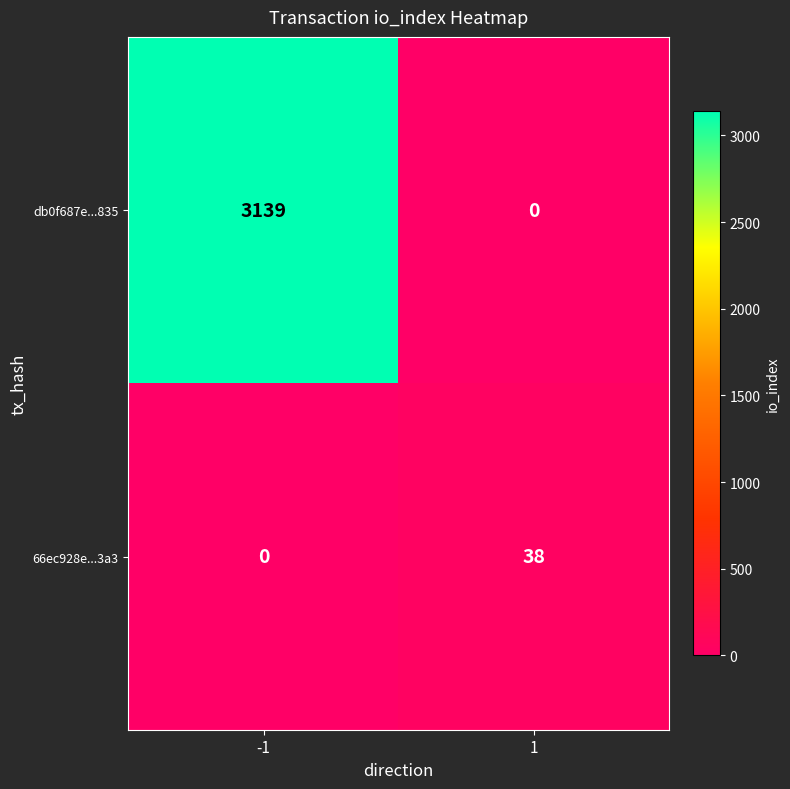

Read the 66ec928e...3a3 value at 1, to the nearest 10.

40